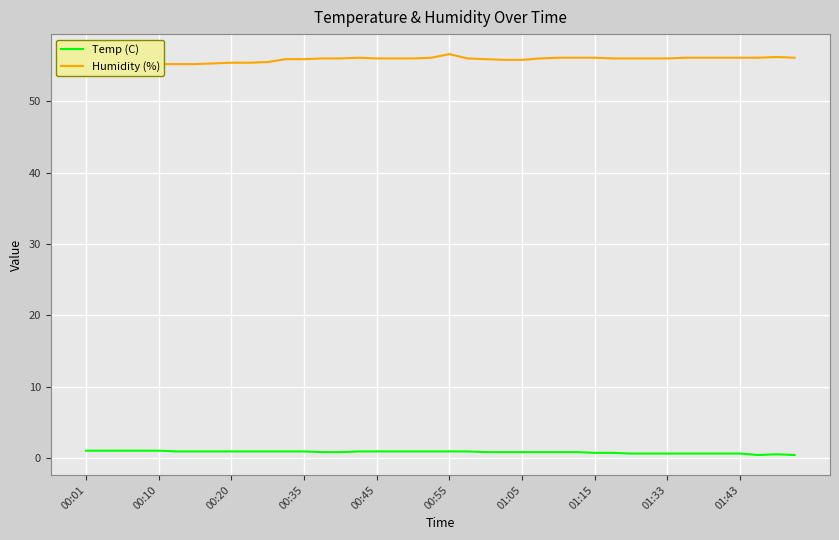

True or false: Humidity (%) and Temp (C) cross at least once.

False